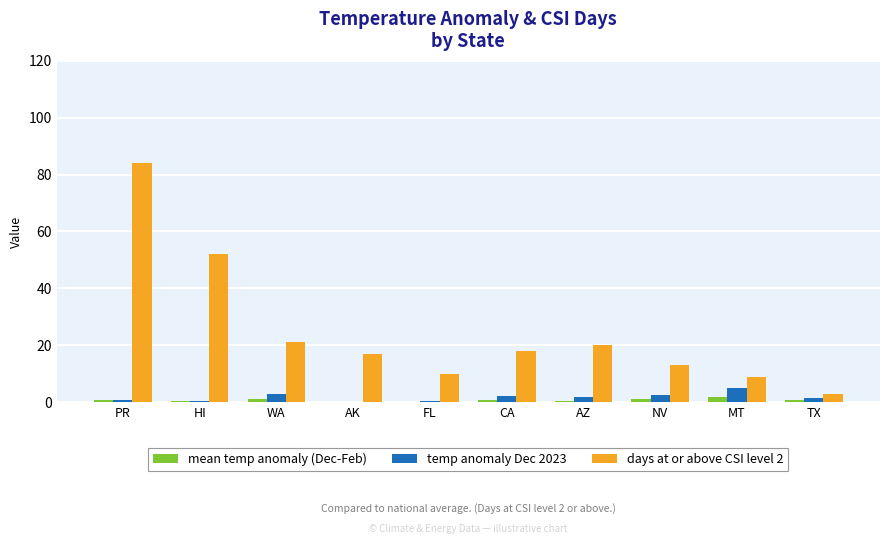

What is the sum of the days at or above CSI level 2 values at HI and TX?

55.0